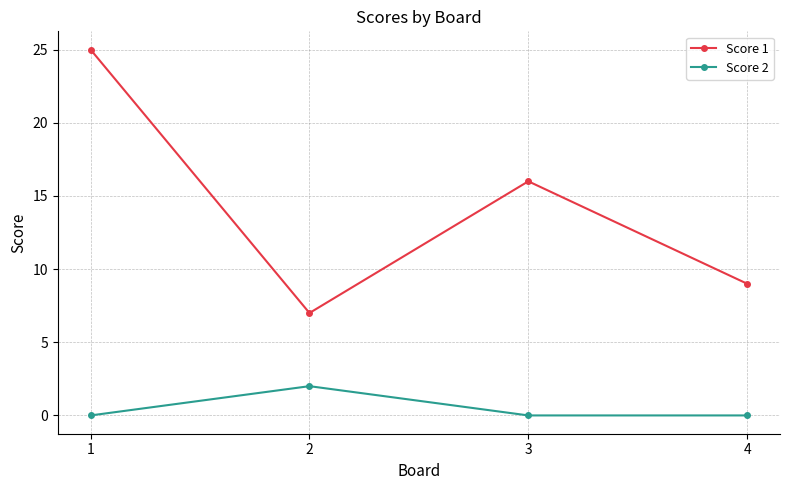

The Score 1 series shows 25 at 3. True or false?

False